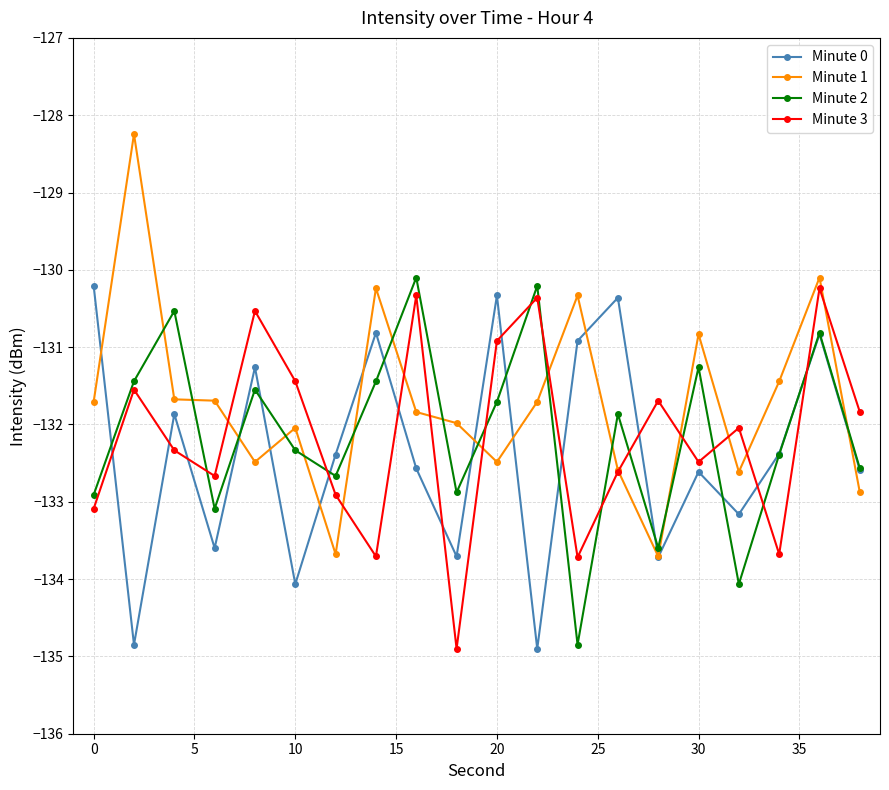

What is the minimum value shown in the chart?

-134.9